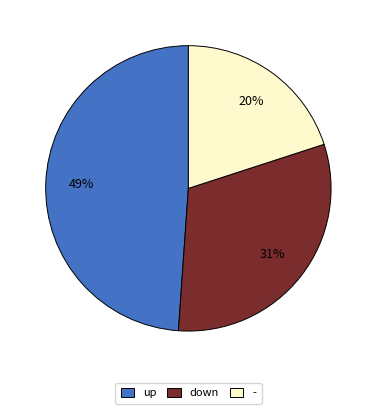

Does up represent more than half of the total?

No